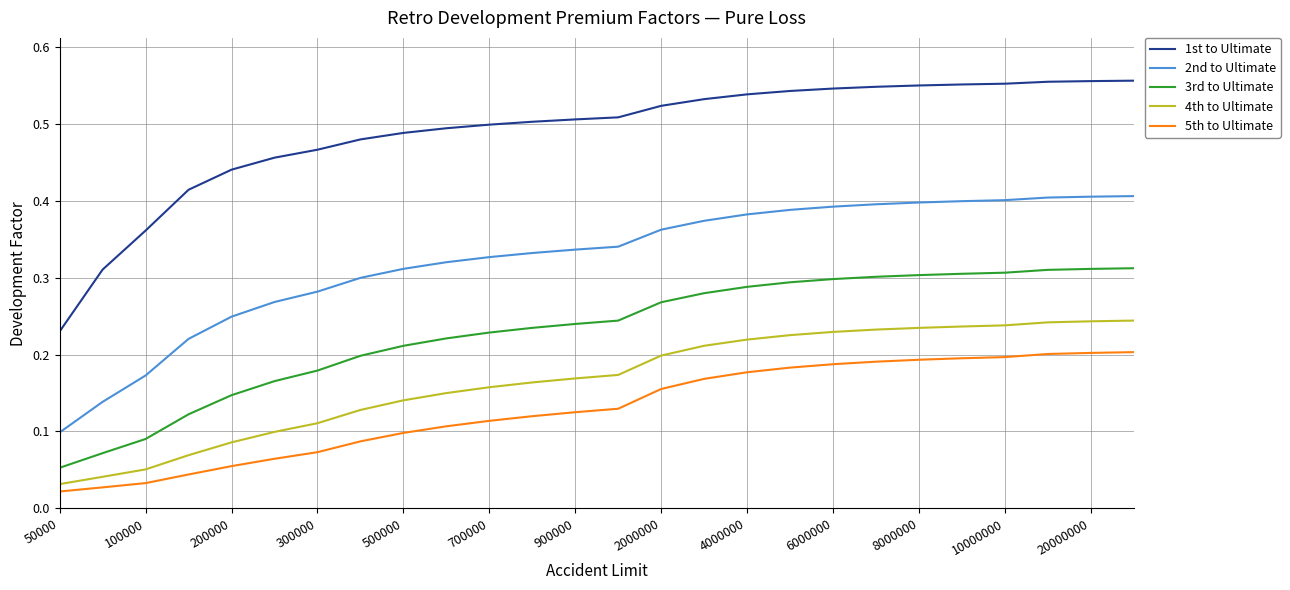

Which series has the largest total across all categories?

1st to Ultimate